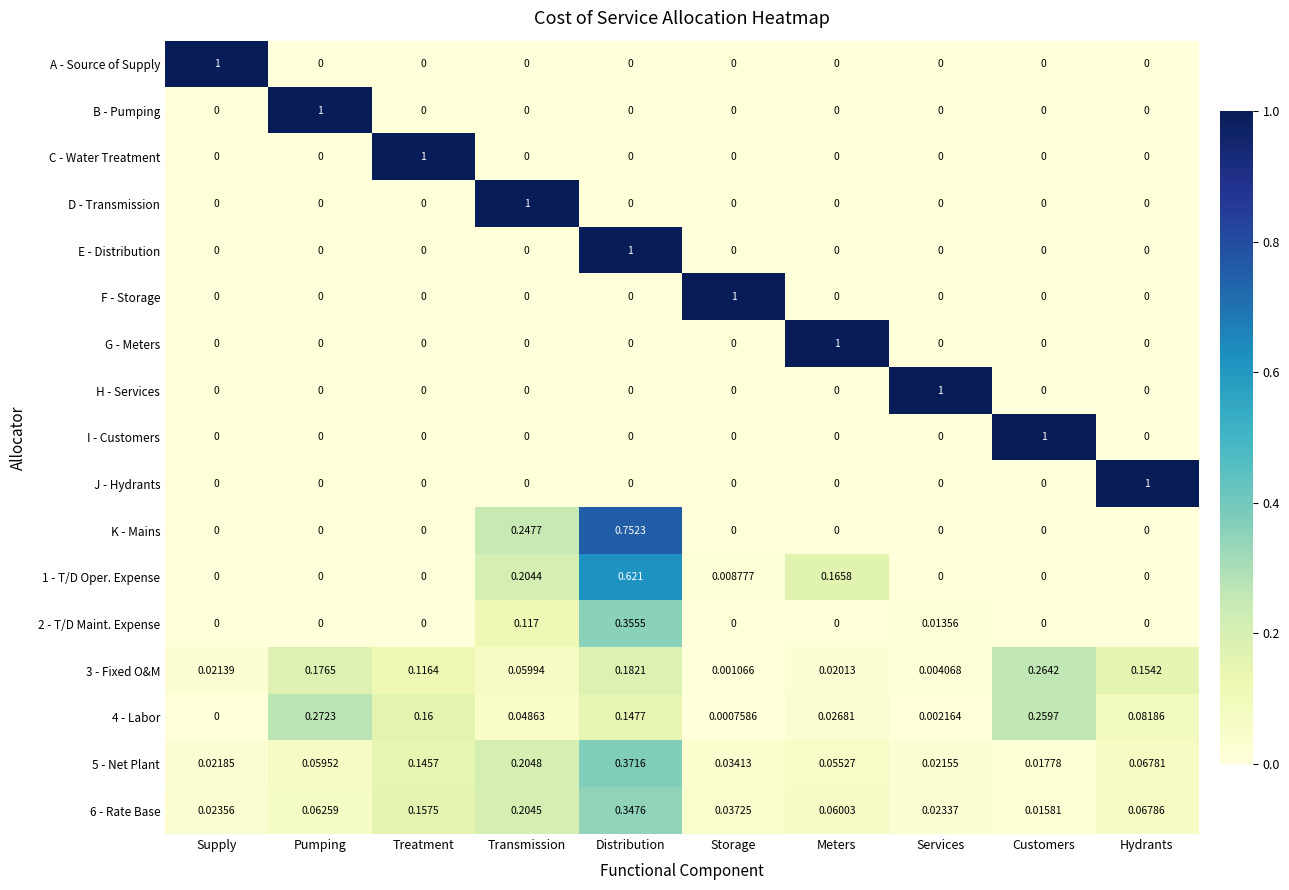

Is the value of G - Meters at Pumping greater than the value of 3 - Fixed O&M at Pumping?

No